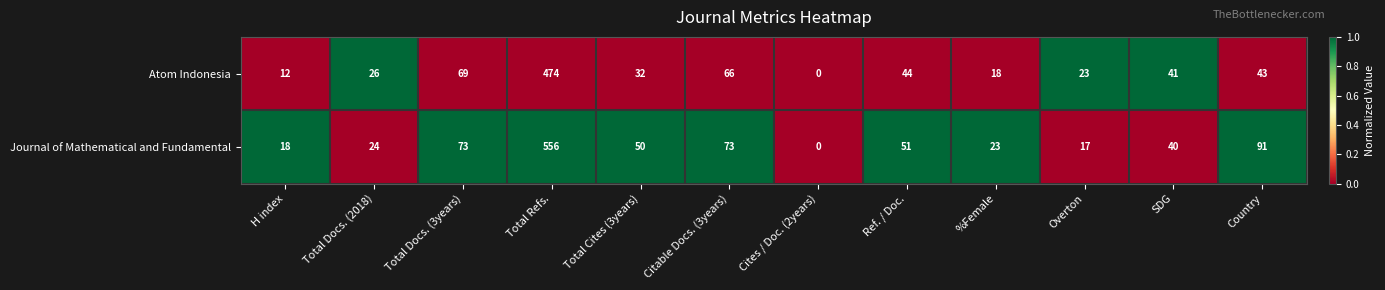

At which label does Journal of Mathematical and Fundamental reach its minimum?

Cites / Doc. (2years)